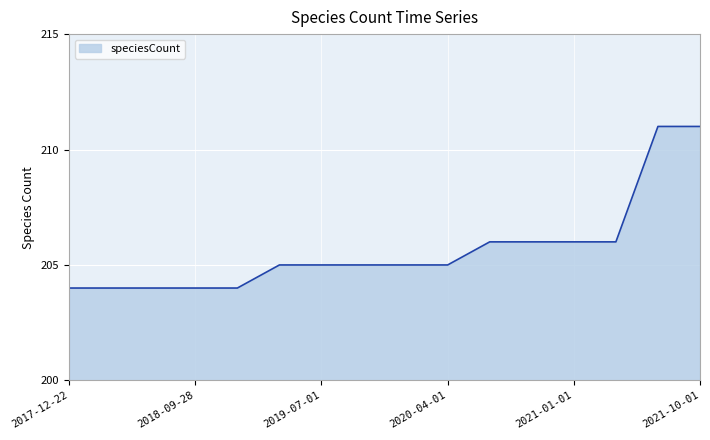

What is the smallest value displayed?

204